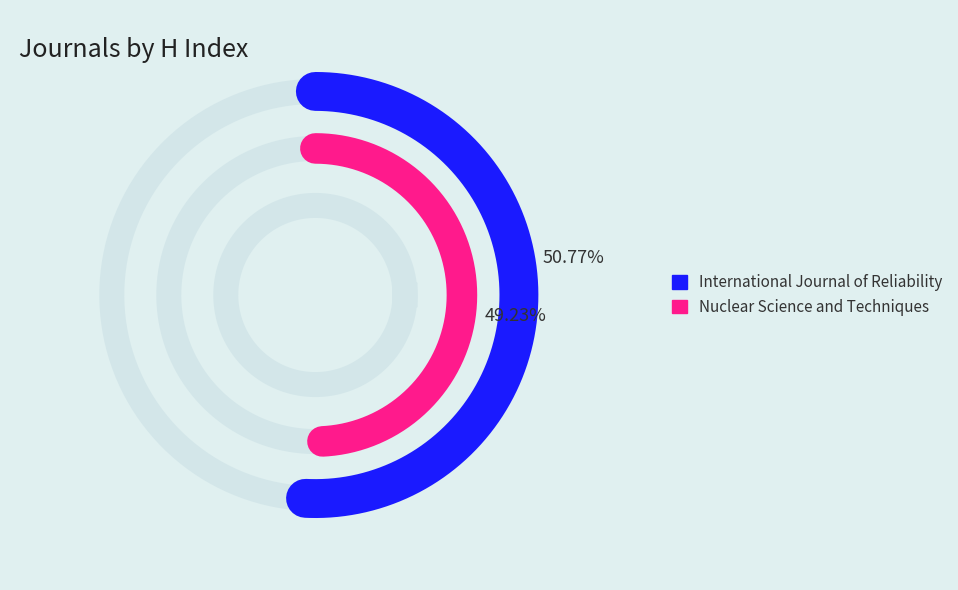

Rank the categories by value from lowest to highest.

Nuclear Science and Techniques, International Journal of Reliability